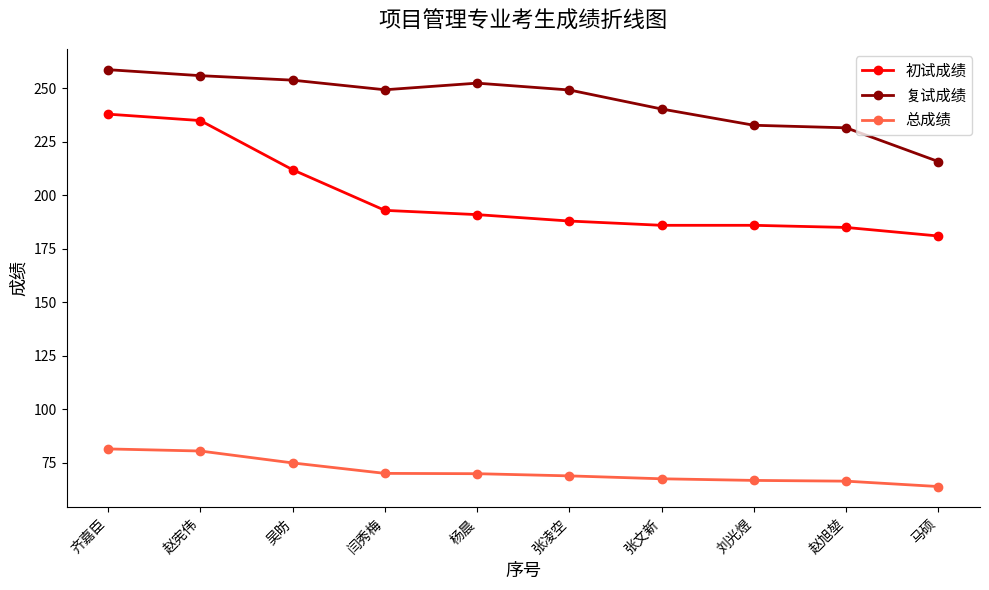

Between 赵宪伟 and 张凌空, which series saw the biggest shift?

初试成绩